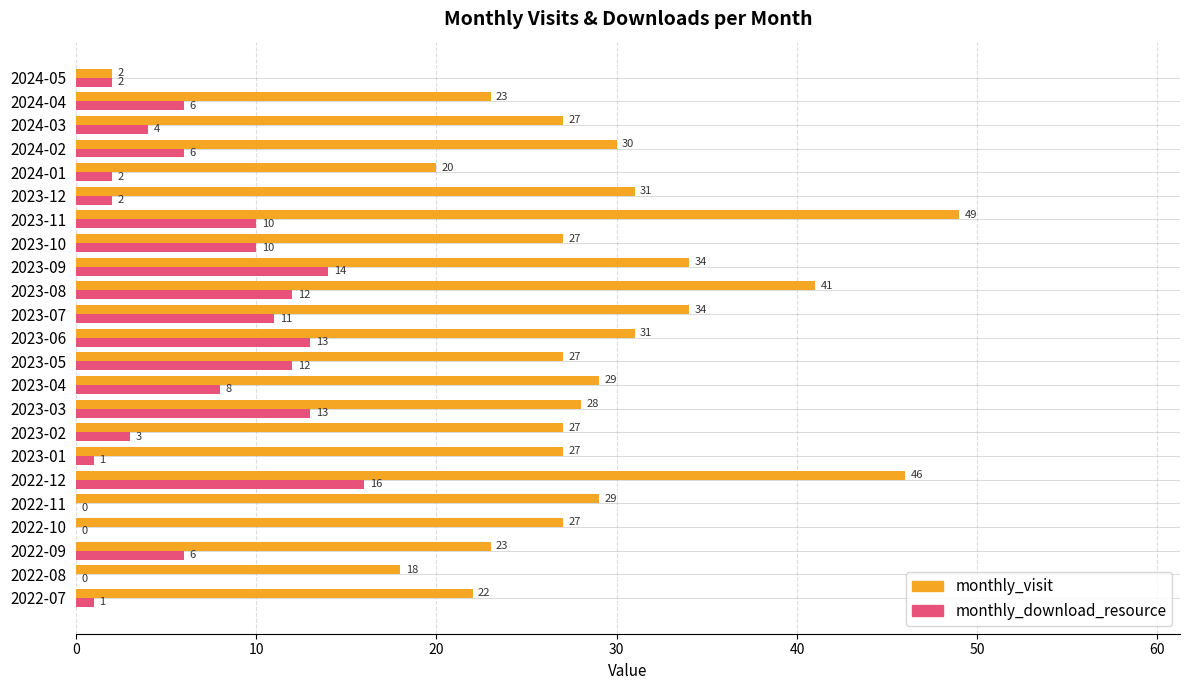

Count the number of data series in this chart.

2